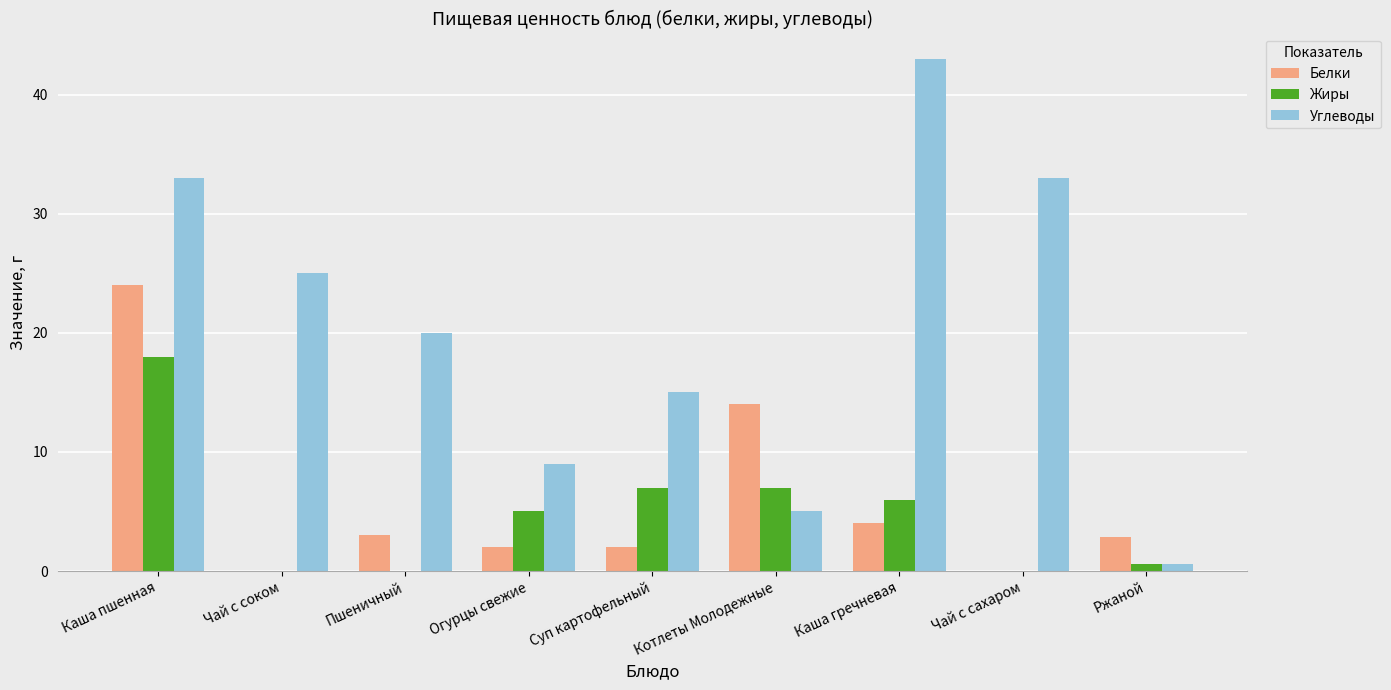

What is the sum of the Жиры values at Чай с сахаром and Котлеты Молодежные?

7.0